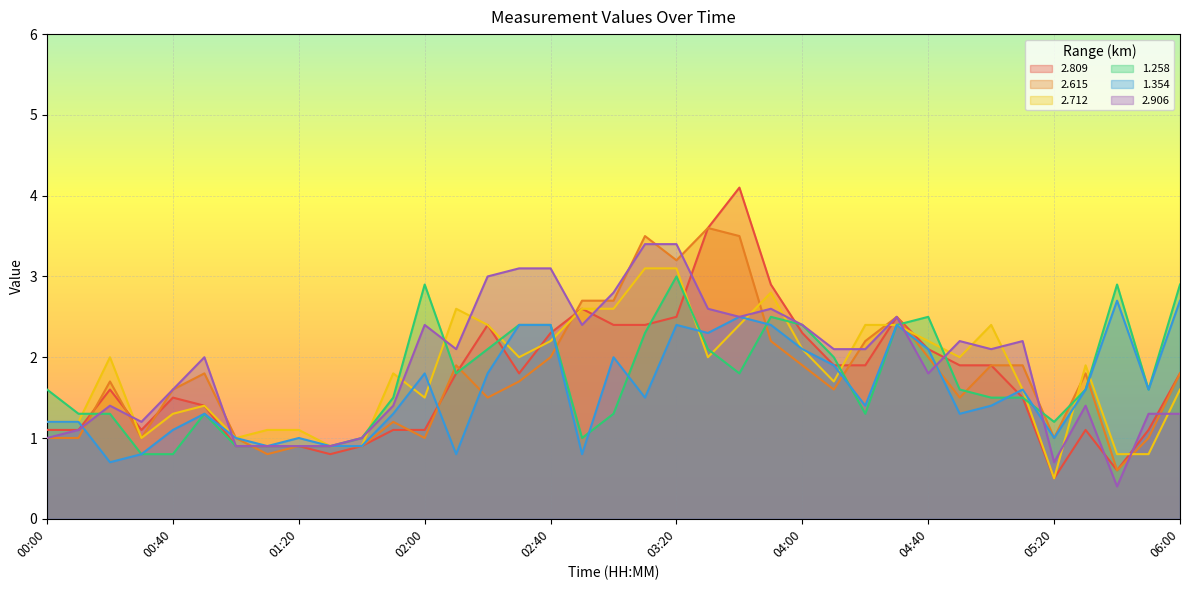

What is the label of the 18th point from the right?

03:10